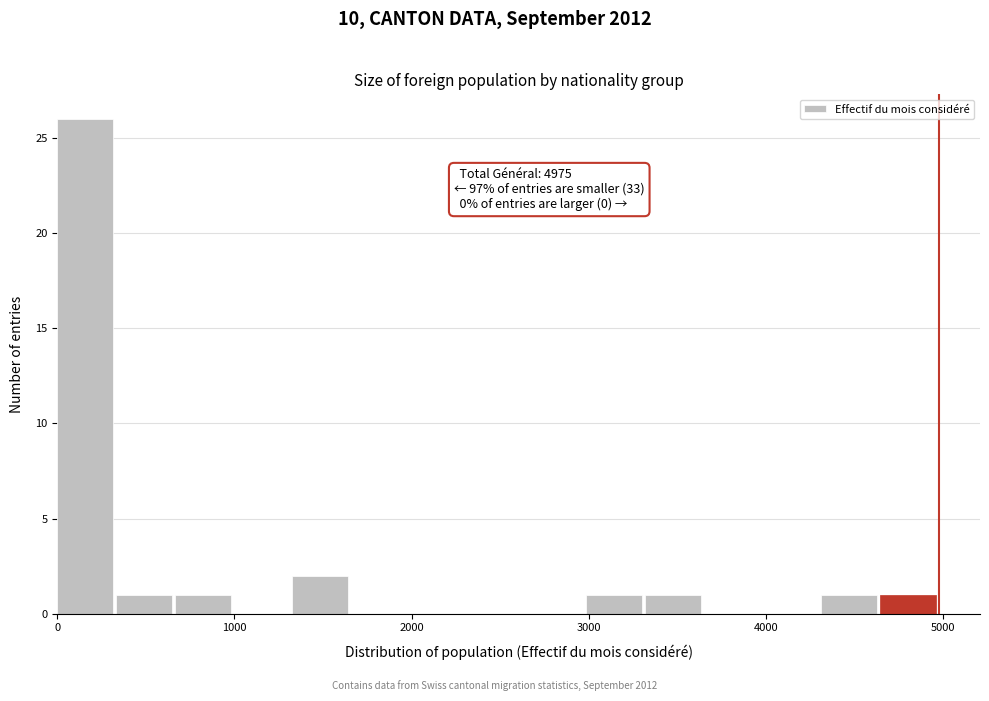

Read against the x-axis, roughly where is the centre of the tallest bar?

200